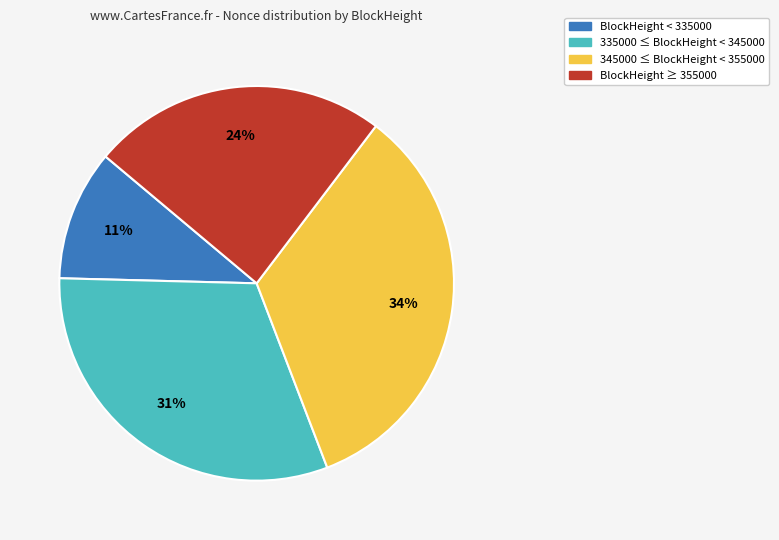

To the nearest percent, what portion does BlockHeight ≥ 355000 represent?

24%